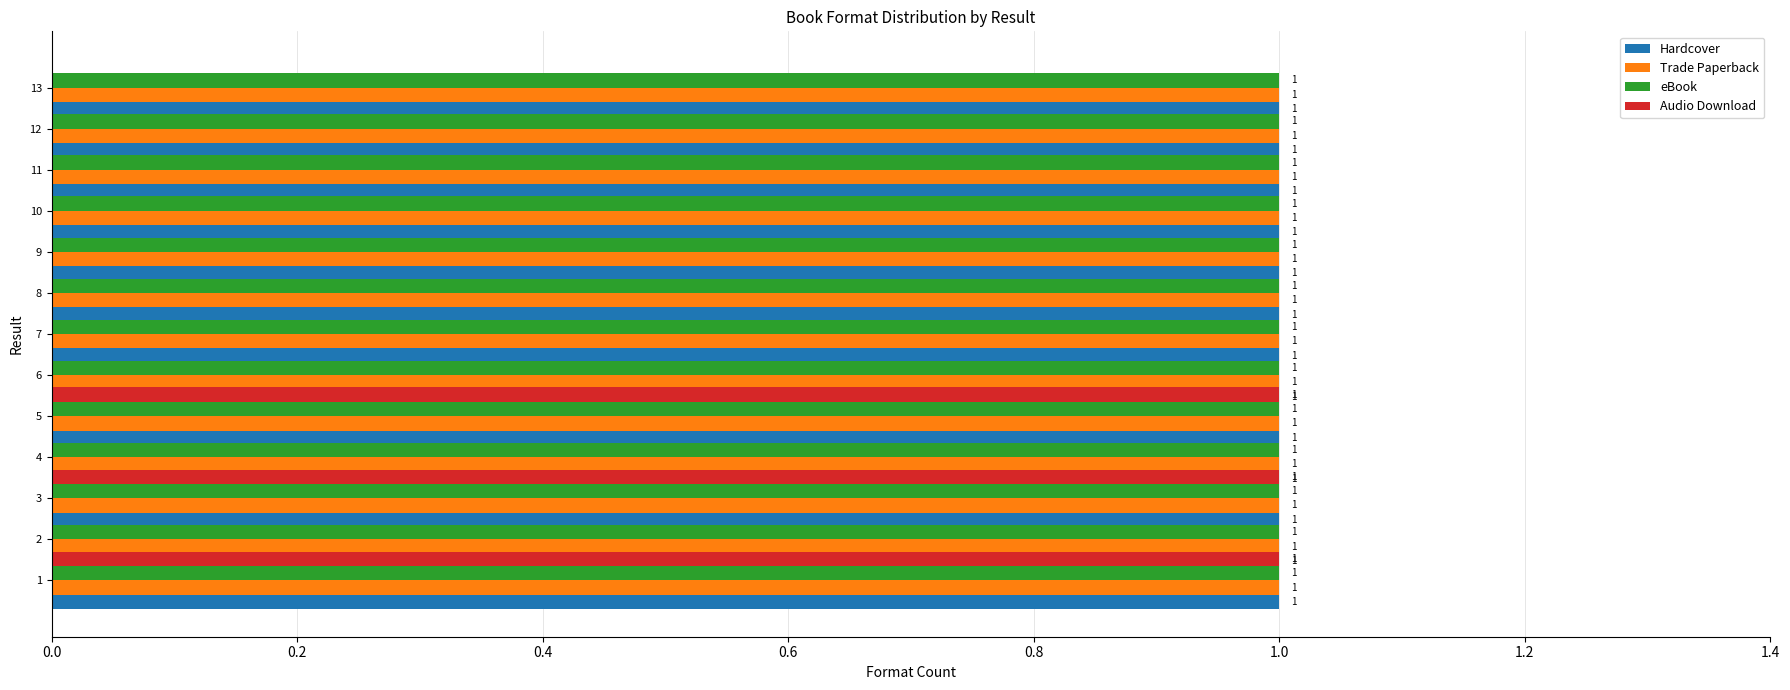

Are the bars grouped side by side (vs. stacked)?

Yes